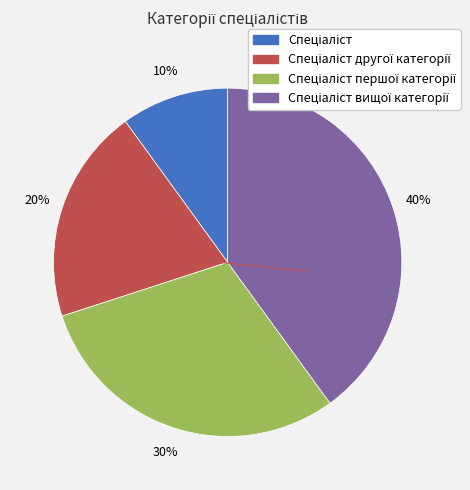

To the nearest percent, what is the difference between the largest and smallest slice percentages?

30%